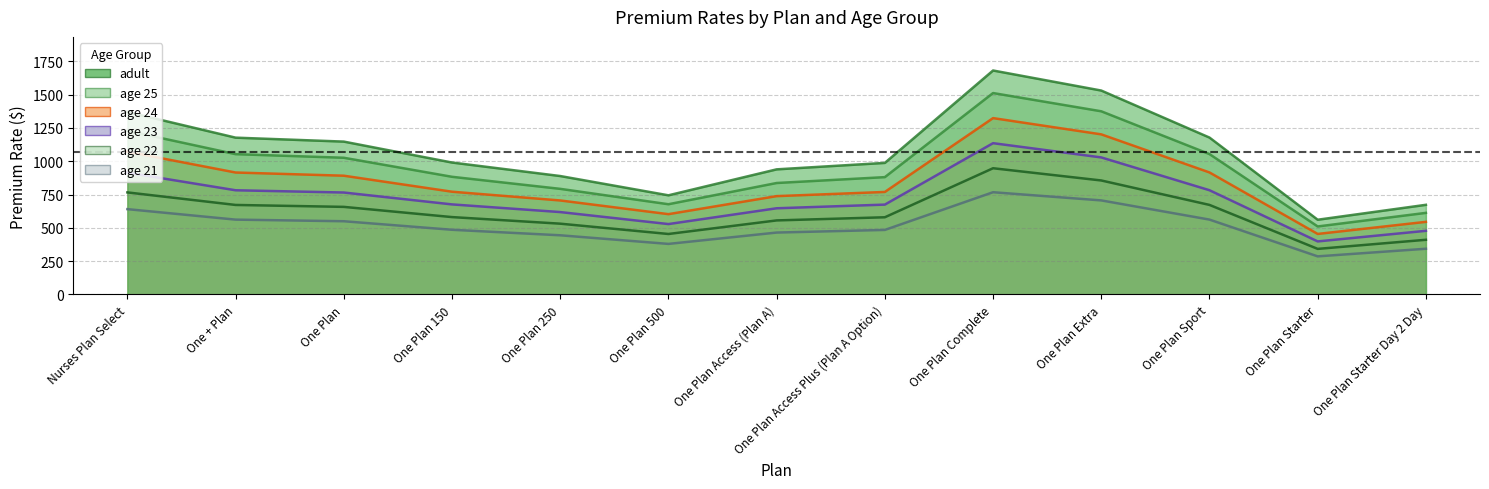

At which label is young_adult_age_24 closest to 889?

One Plan